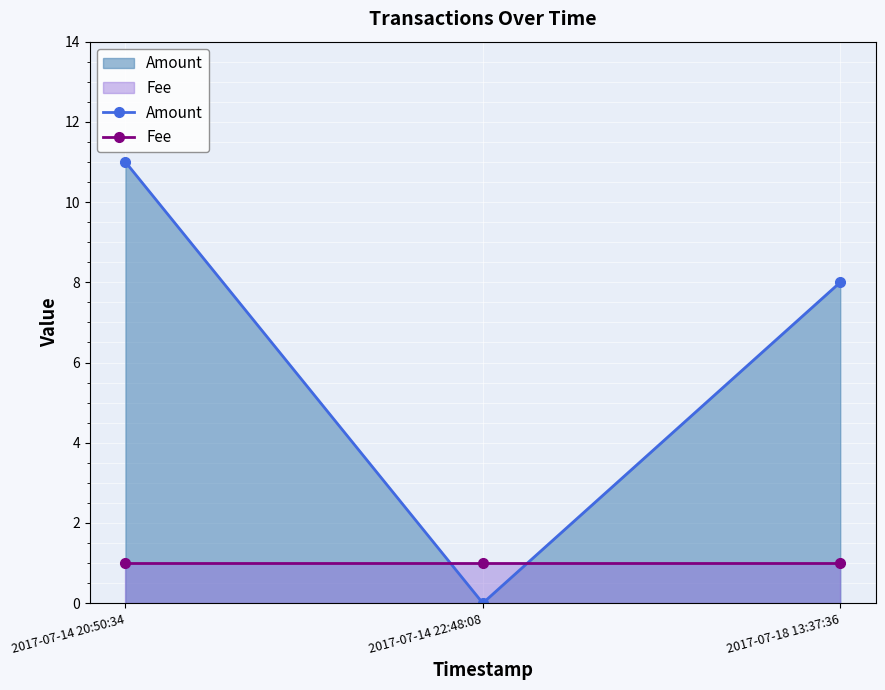

How many positive values does the Amount series have?

2